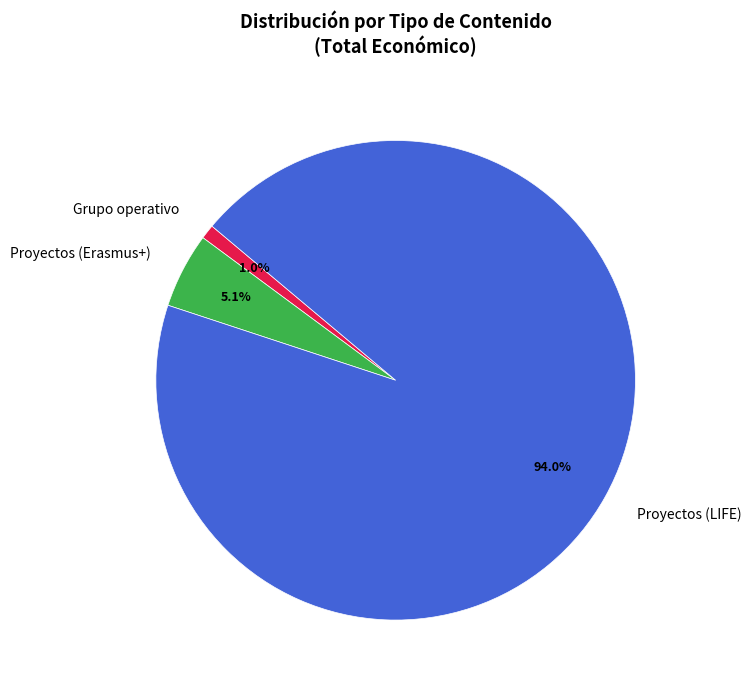

Which category has the smallest portion of the pie?

Grupo operativo